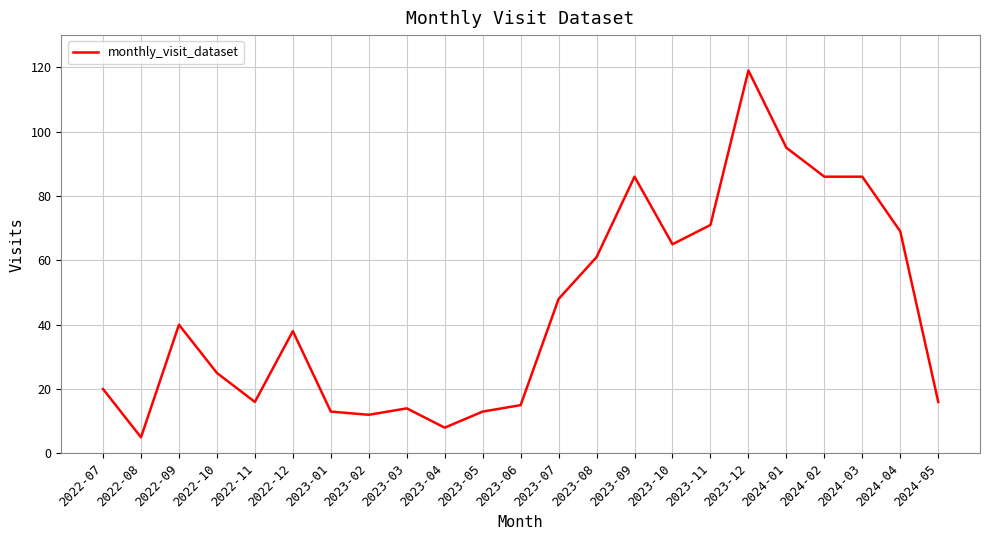

What is the minimum value shown in the chart?

5